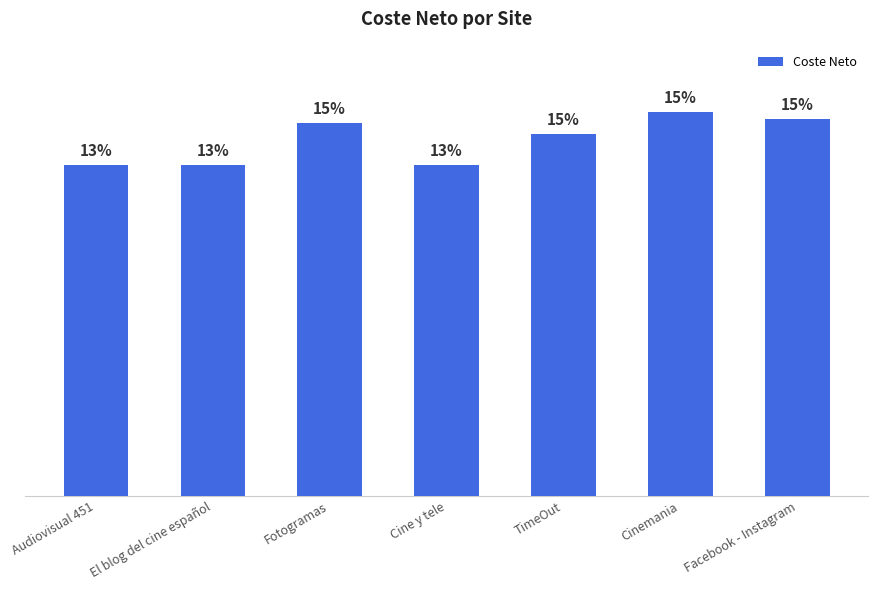

What is the change in value from Fotogramas to Cinemania?

+18.2